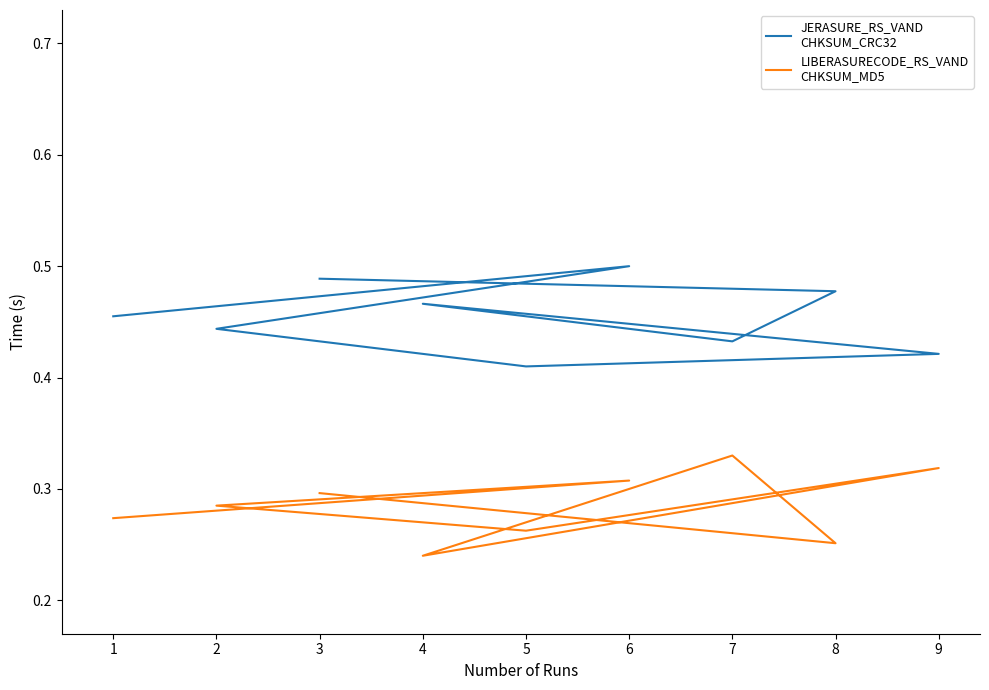

What is the minimum value for JERASURE_RS_VAND
CHKSUM_CRC32?

0.4